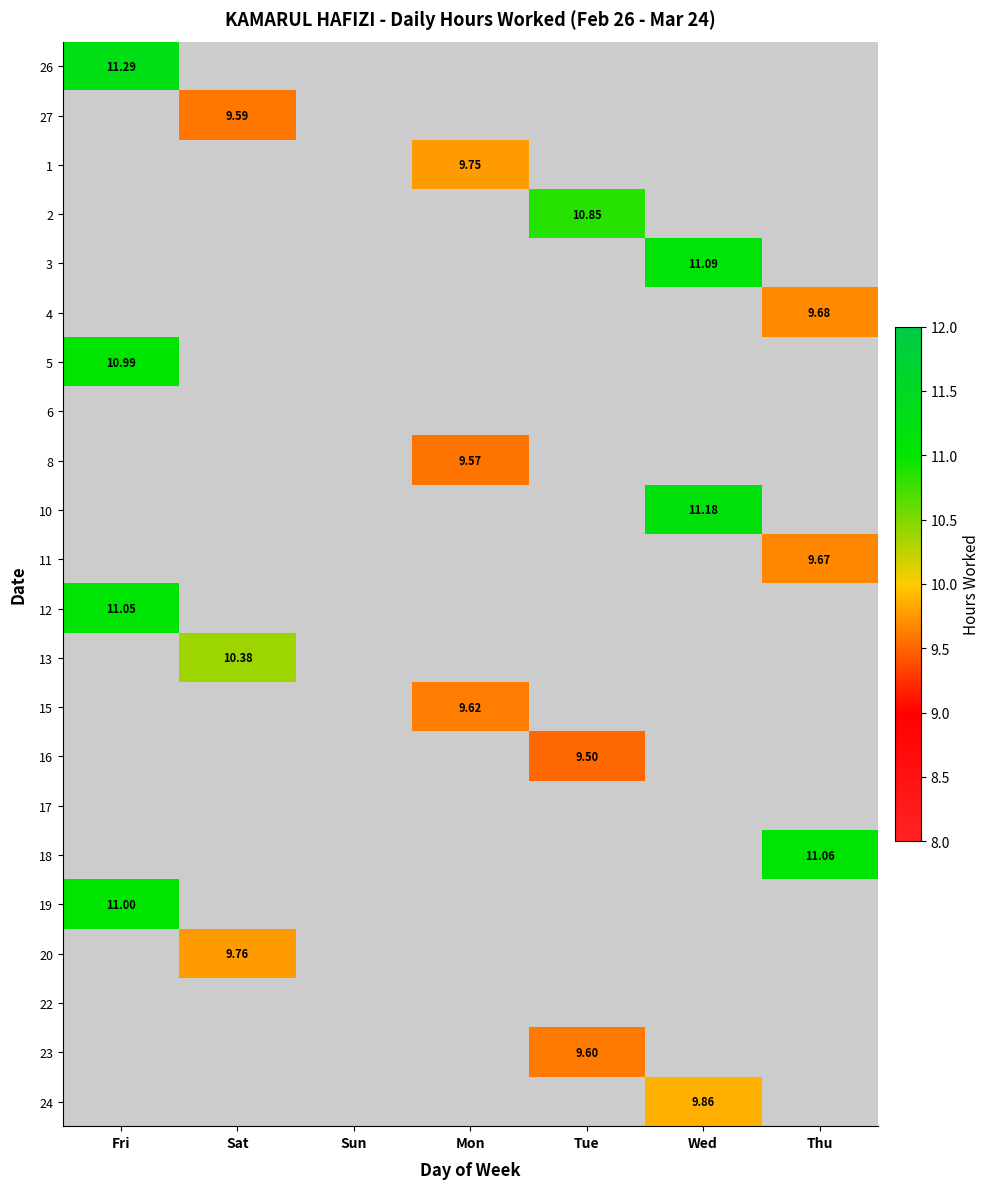

How many positive values does the 4 series have?

1